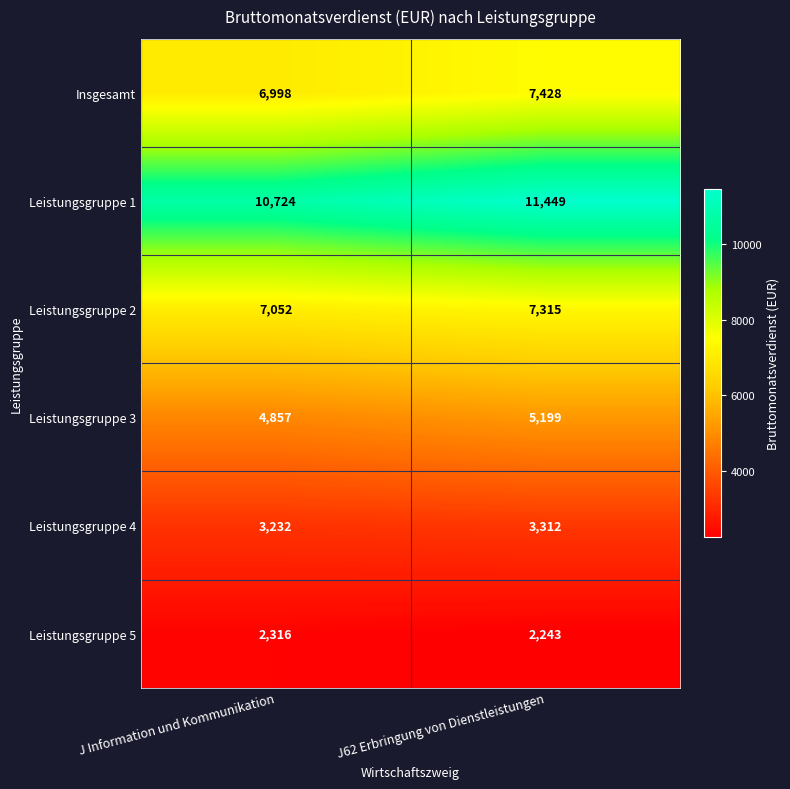

Which series has the largest total across all categories?

Leistungsgruppe 1